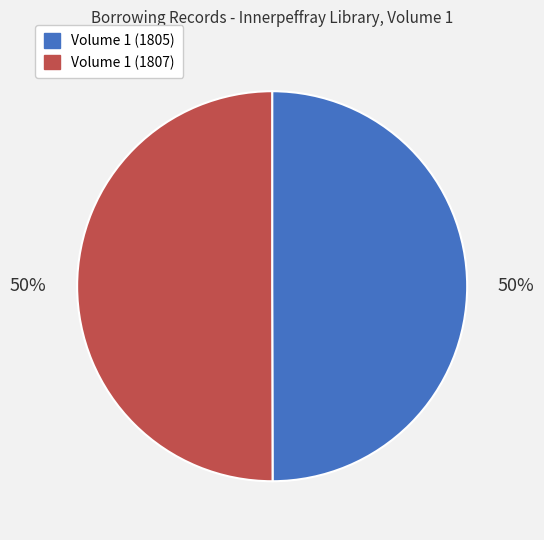

To the nearest percent, what is the average slice percentage?

50%